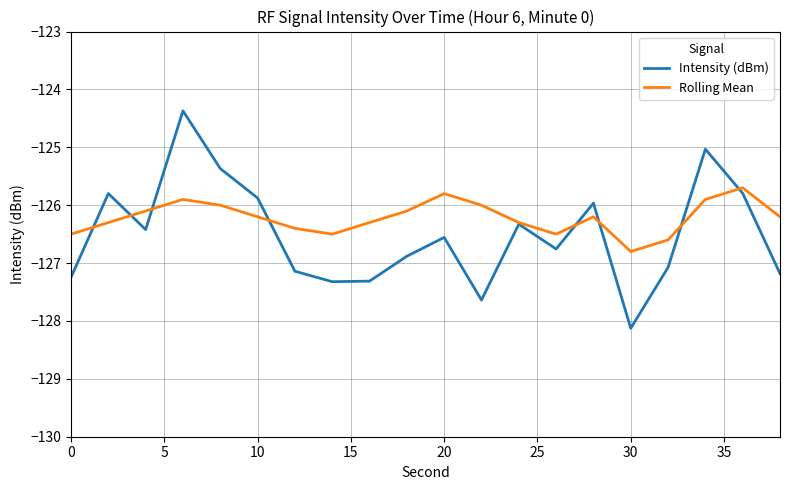

List the series in order of their overall mean, lowest first.

Intensity (dBm), Rolling Mean